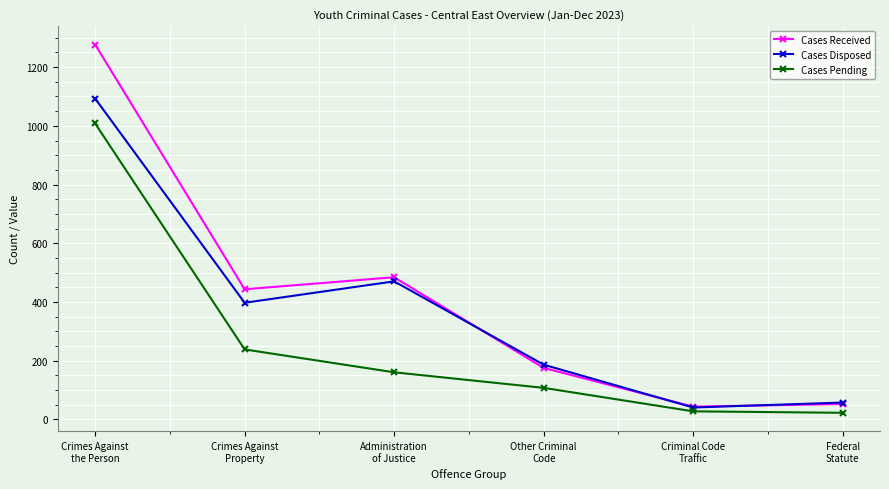

What is the approximate value of Cases Disposed at Federal
Statute, to the nearest 50?

50